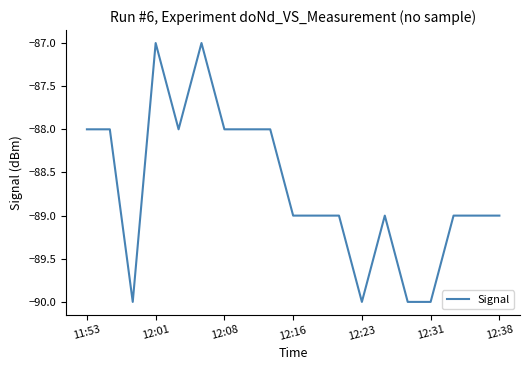

What is the difference between the maximum and minimum values?

3